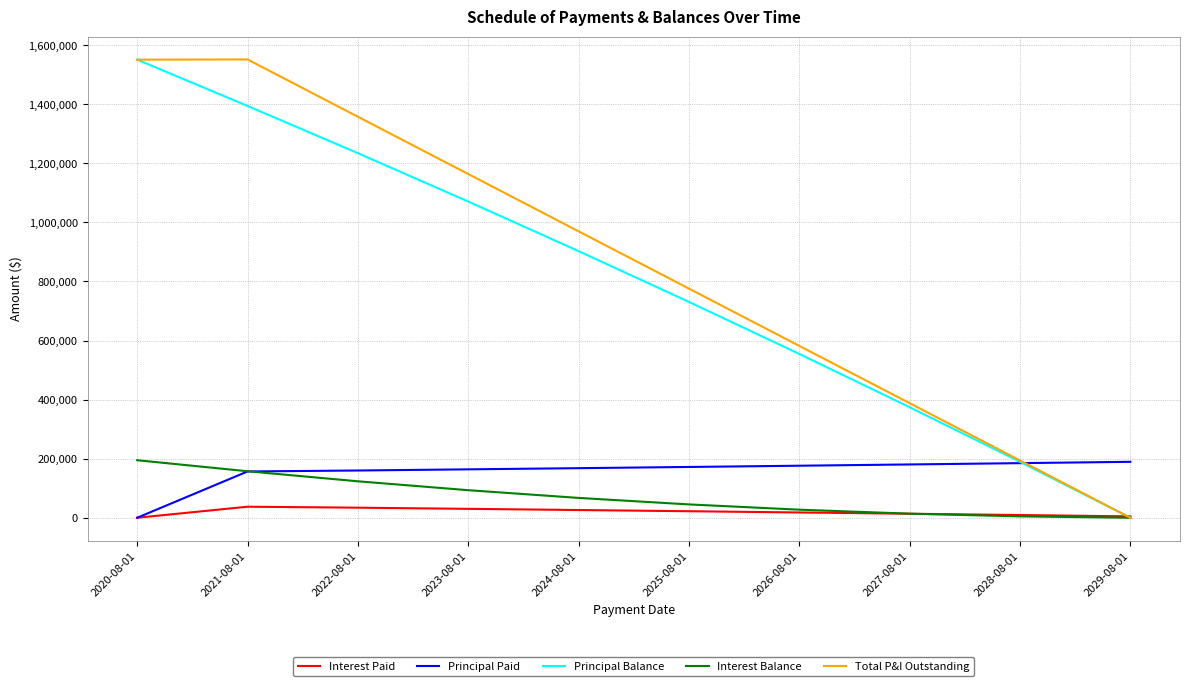

Read the Total P&I Outstanding value at 2026-08-01.

581814.8